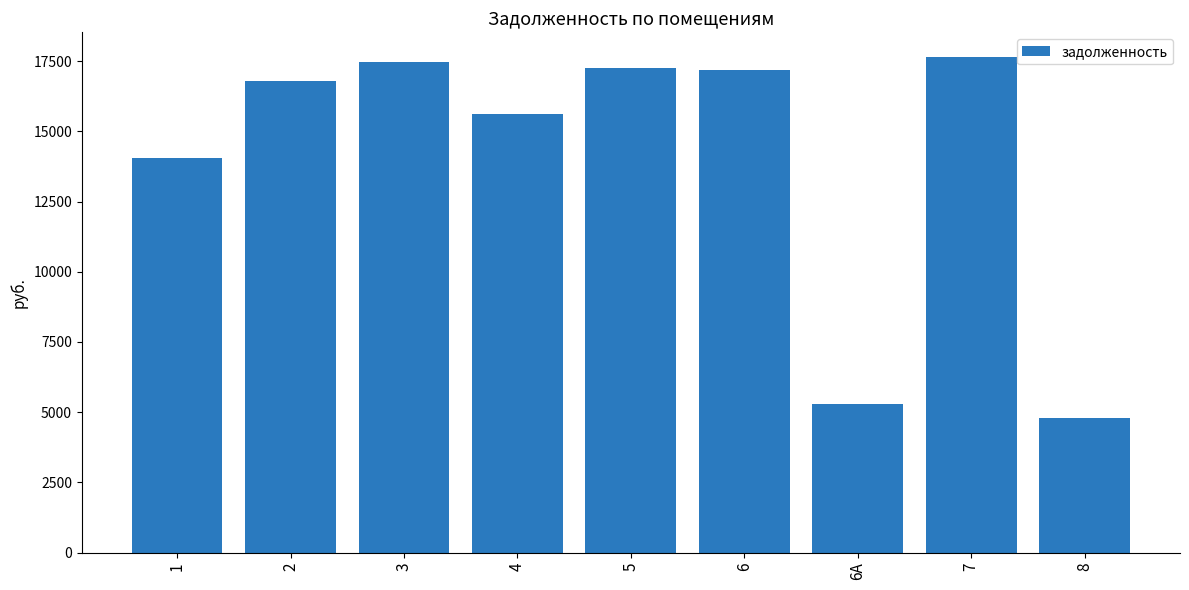

What is the approximate value at 6?

17194.4